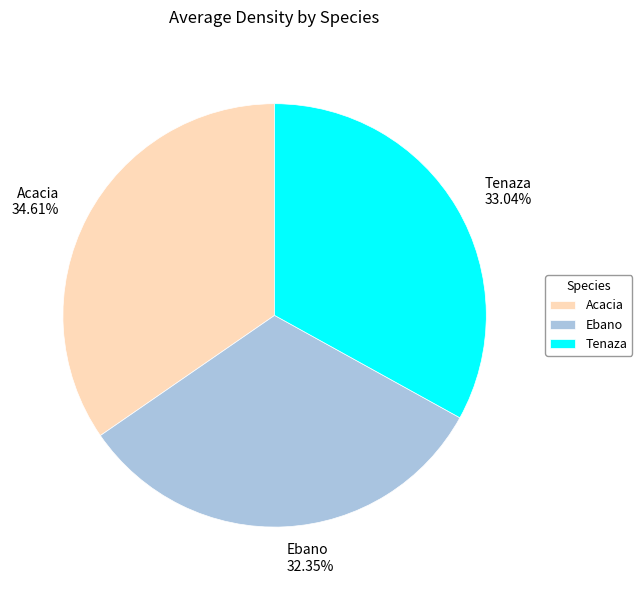

What percentage do Acacia and Ebano together represent?

67.0%